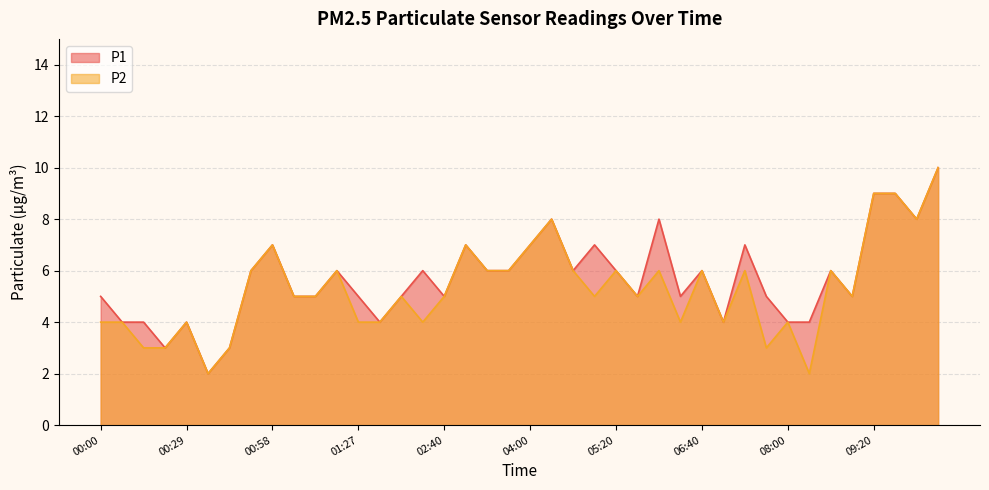

Rank the series by their average value, from highest to lowest.

P1, P2